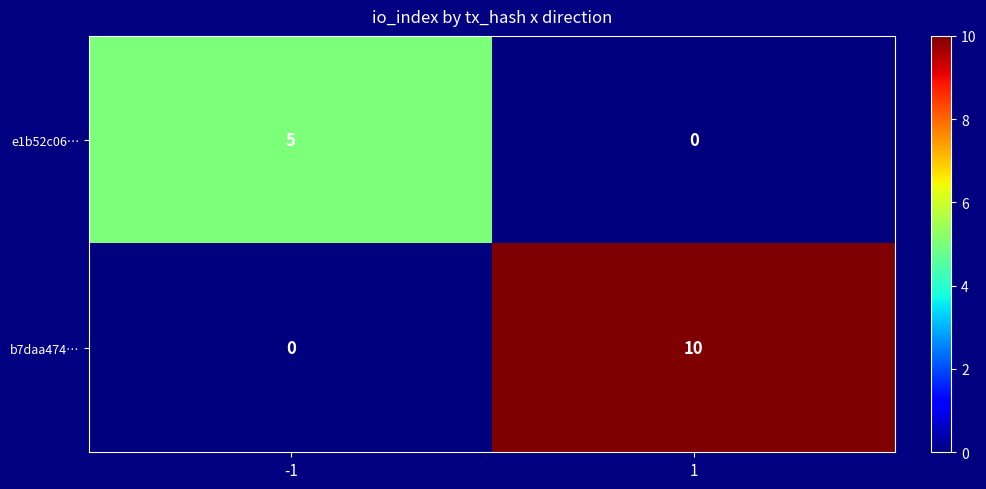

What is the total value across all series at 1?

10